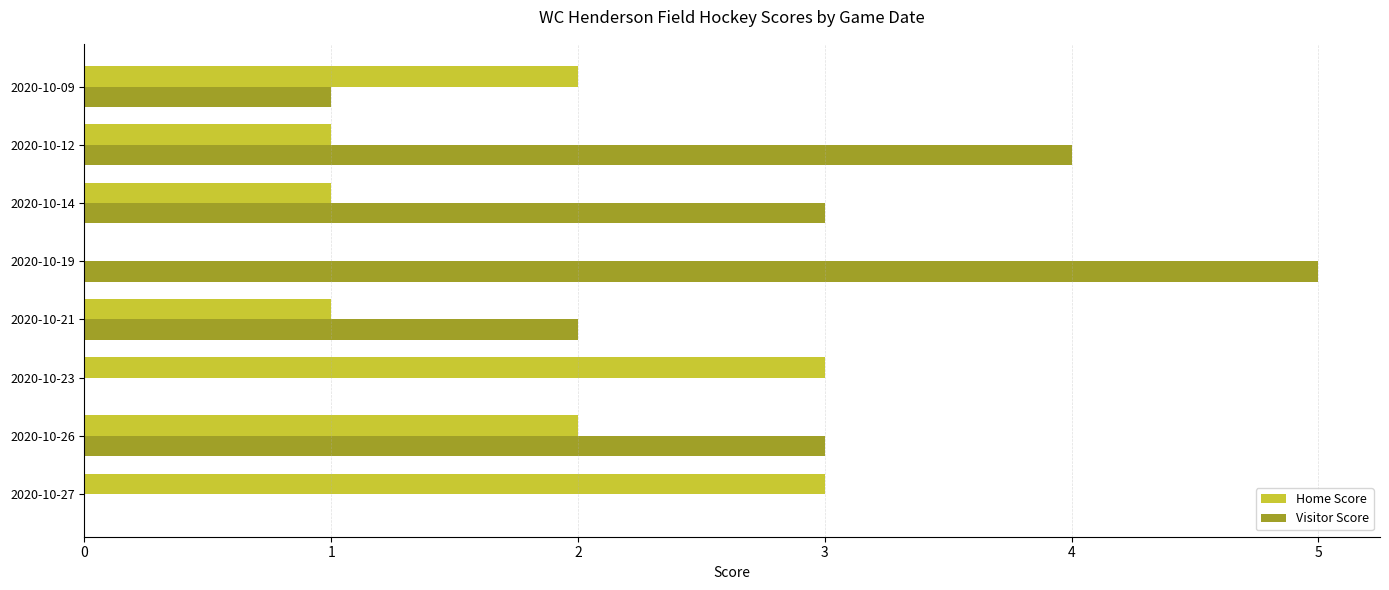

Where is Visitor Score nearest to the value 2?

2020-10-21